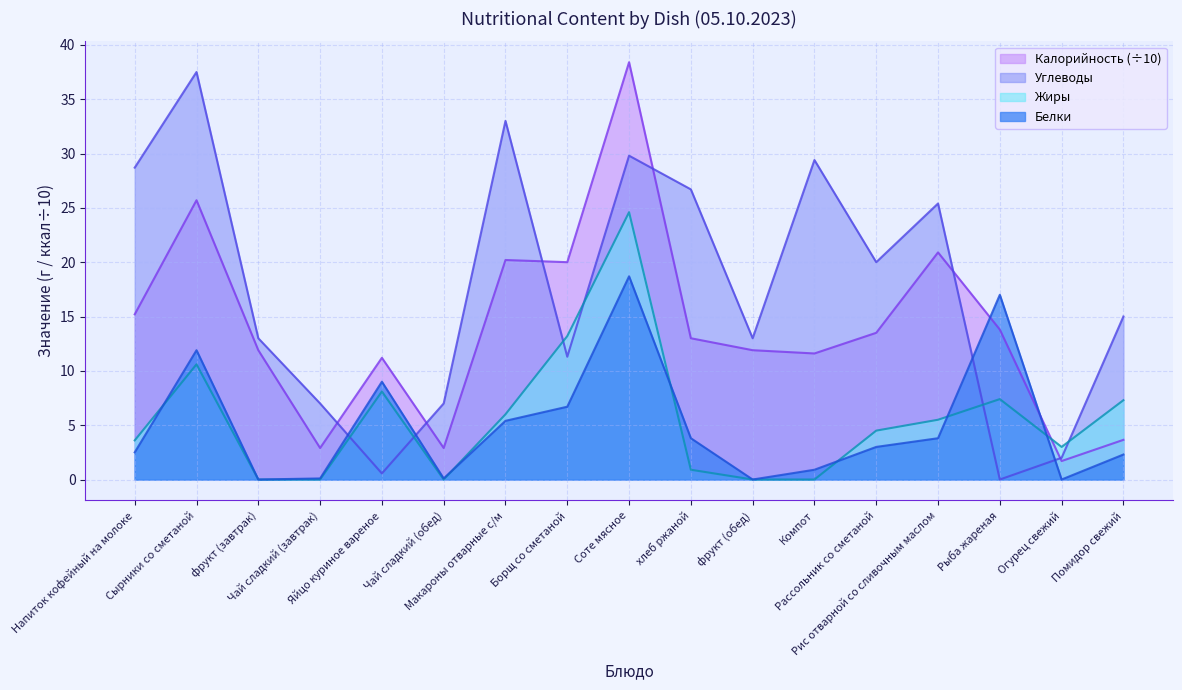

Rank the series by their maximum value, from lowest to highest.

Белки, Жиры, Углеводы, Калорийность (÷10)